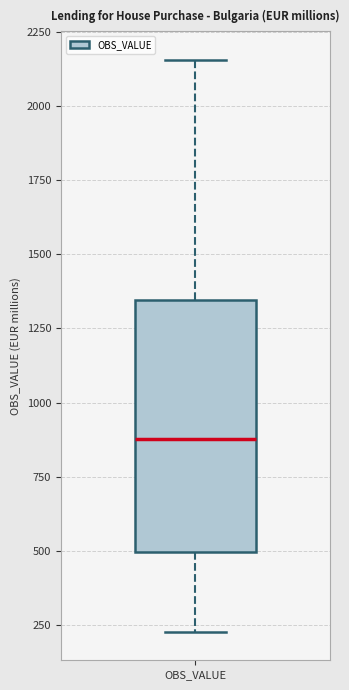

Transcribe this box plot: give where the median line is, the range the box spans, and where the two whiskers end, as read against the y-axis. The values are not printed on the chart, so give them approximately, as read against the axis.

median 900, box 500 to 1350, whiskers 250 to 2150